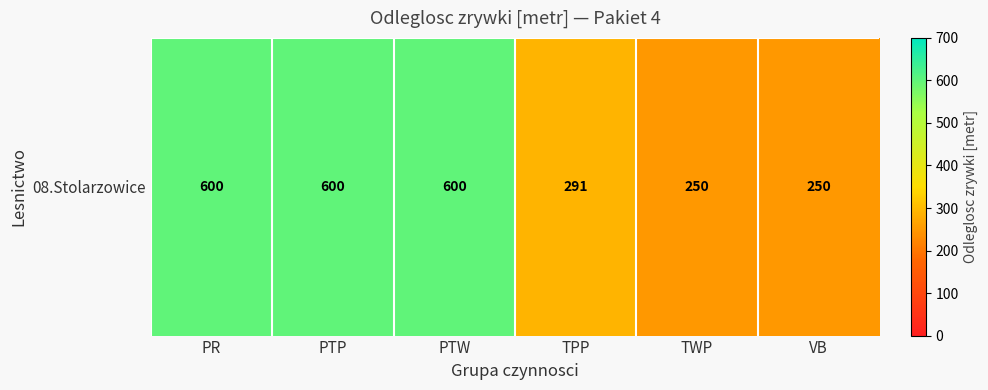

Reading right to left, list all the values displayed in this chart.

VB=250.0	TWP=250.0	TPP=290.9	PTW=600.0	PTP=600.0	PR=600.0